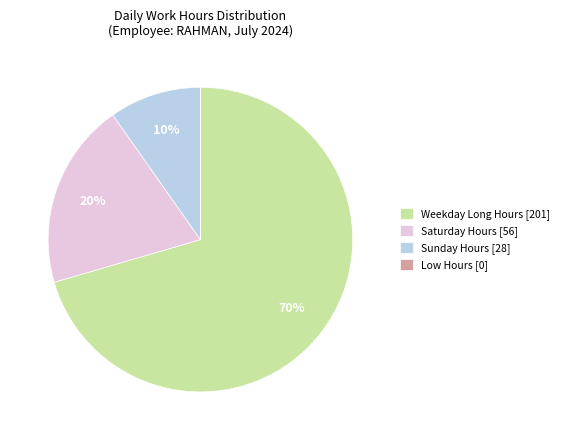

Which slice represents more than half of the pie?

Weekday Long Hours [201]